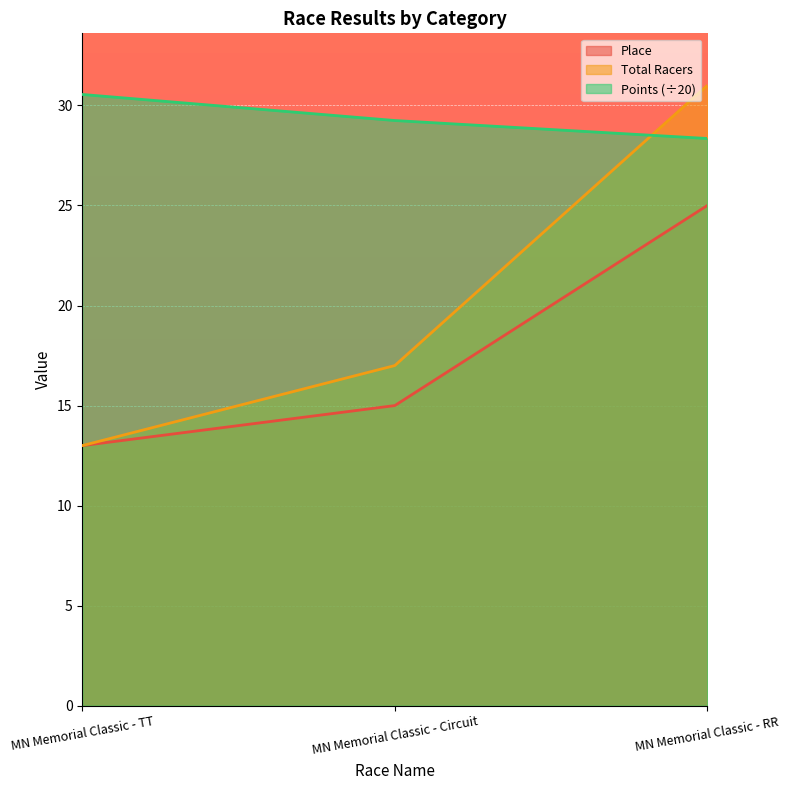

Count the number of data series in this chart.

3